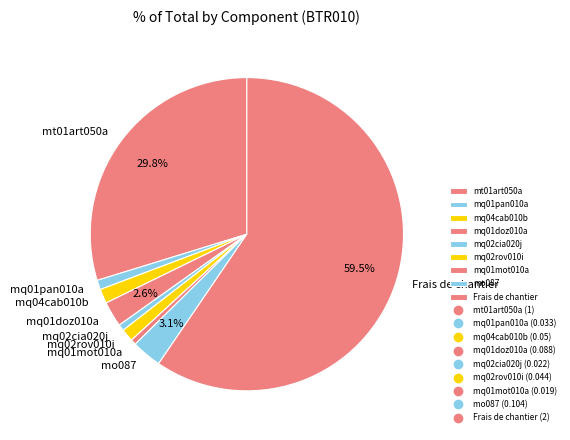

How much of the chart is everything except mt01art050a?

70.2%